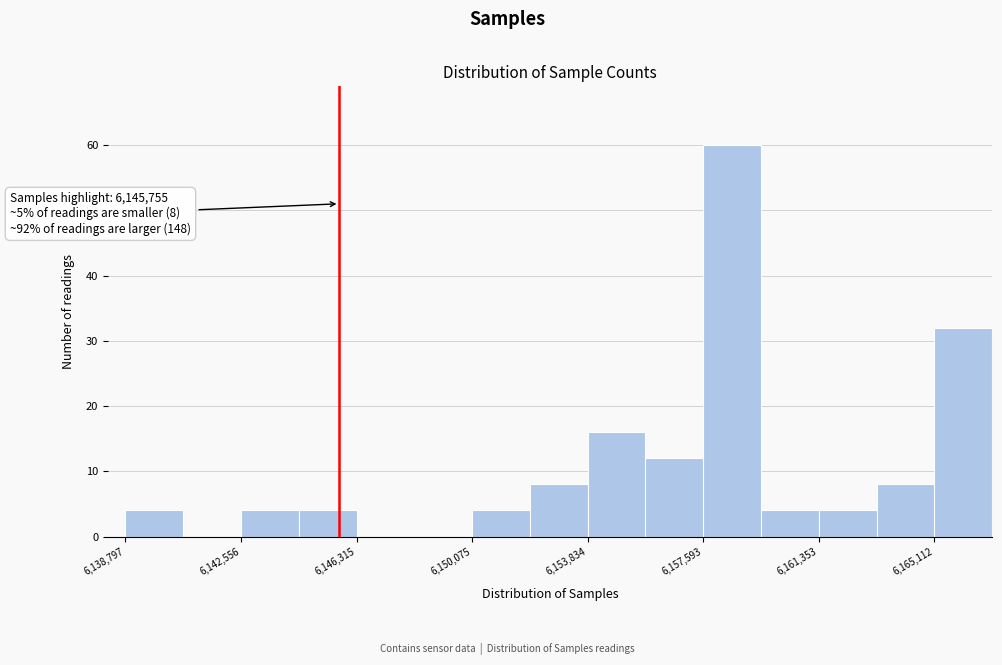

Around what value on the x-axis is the tallest bar? Give the approximate position of its centre, as read against the axis.

6158500